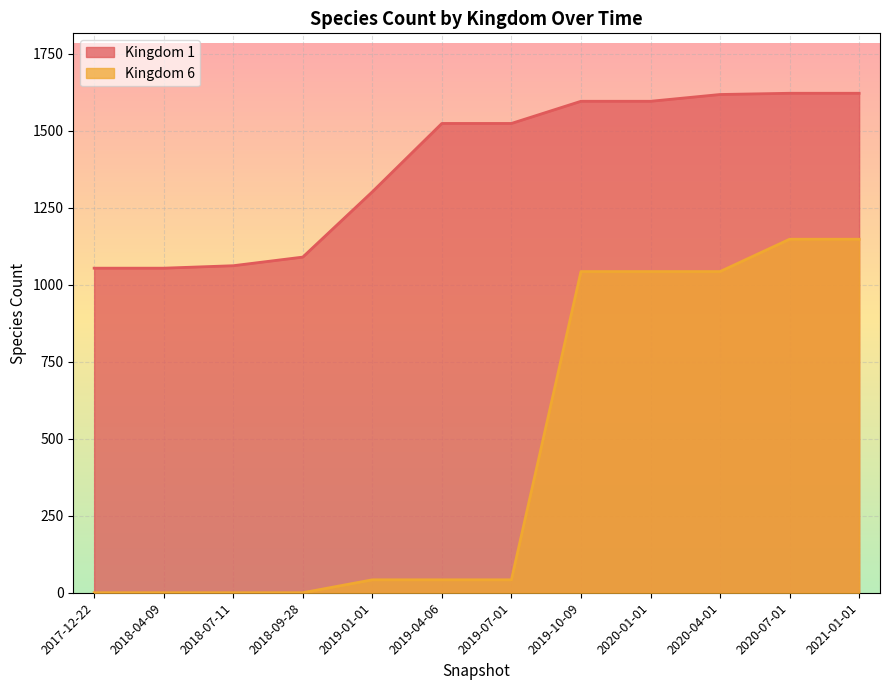

What is the label of the 2nd point from the left?

2018-04-09